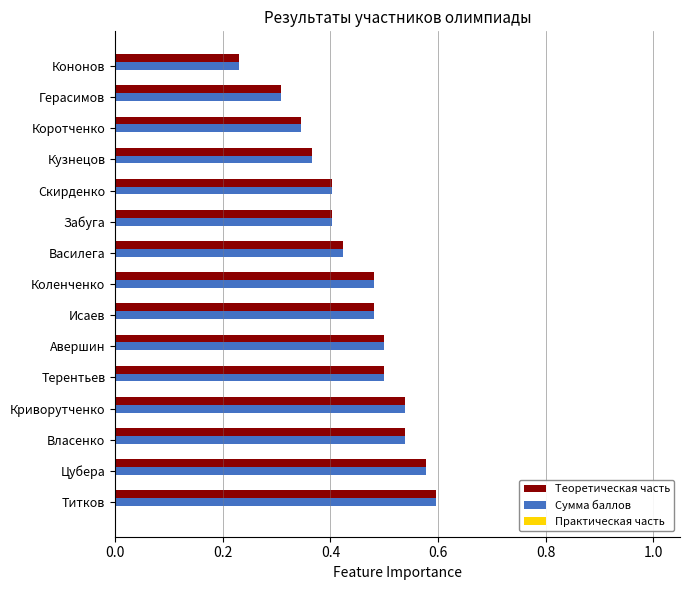

At which label does Теоретическая часть reach its minimum?

Кононов